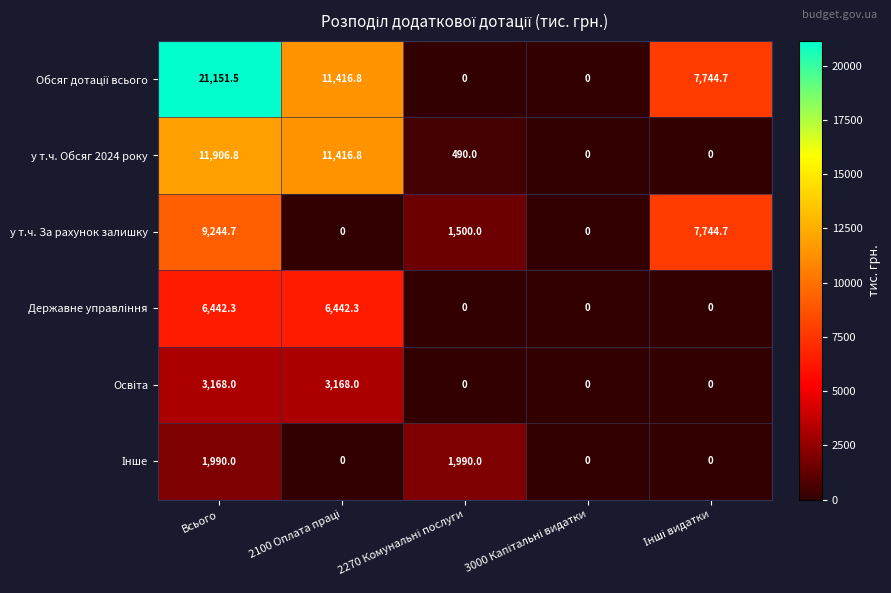

At which category is the sum across all series the highest?

Всього